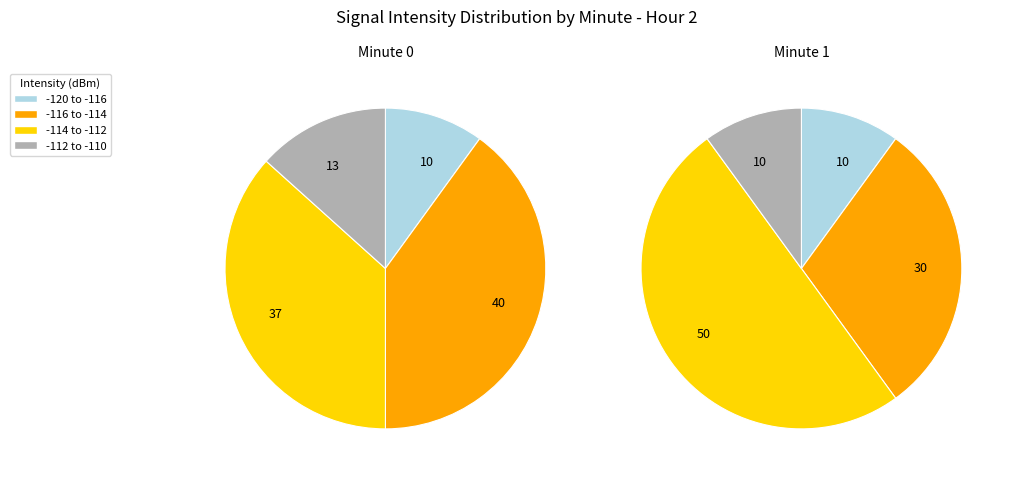

Combined, do 0 and 1 account for over 50%?

Yes